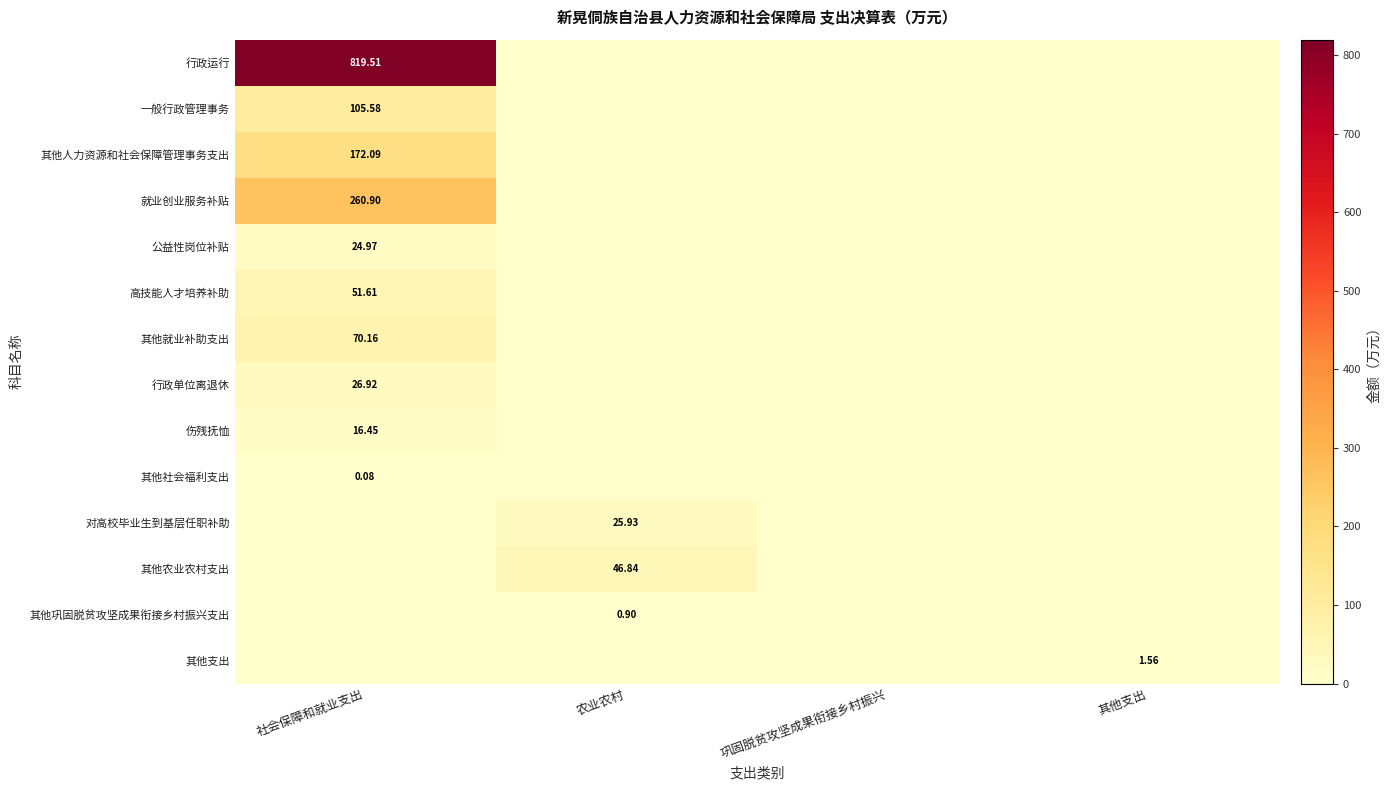

The value of 其他支出 at 社会保障和就业支出 is 0.0. True or false?

True